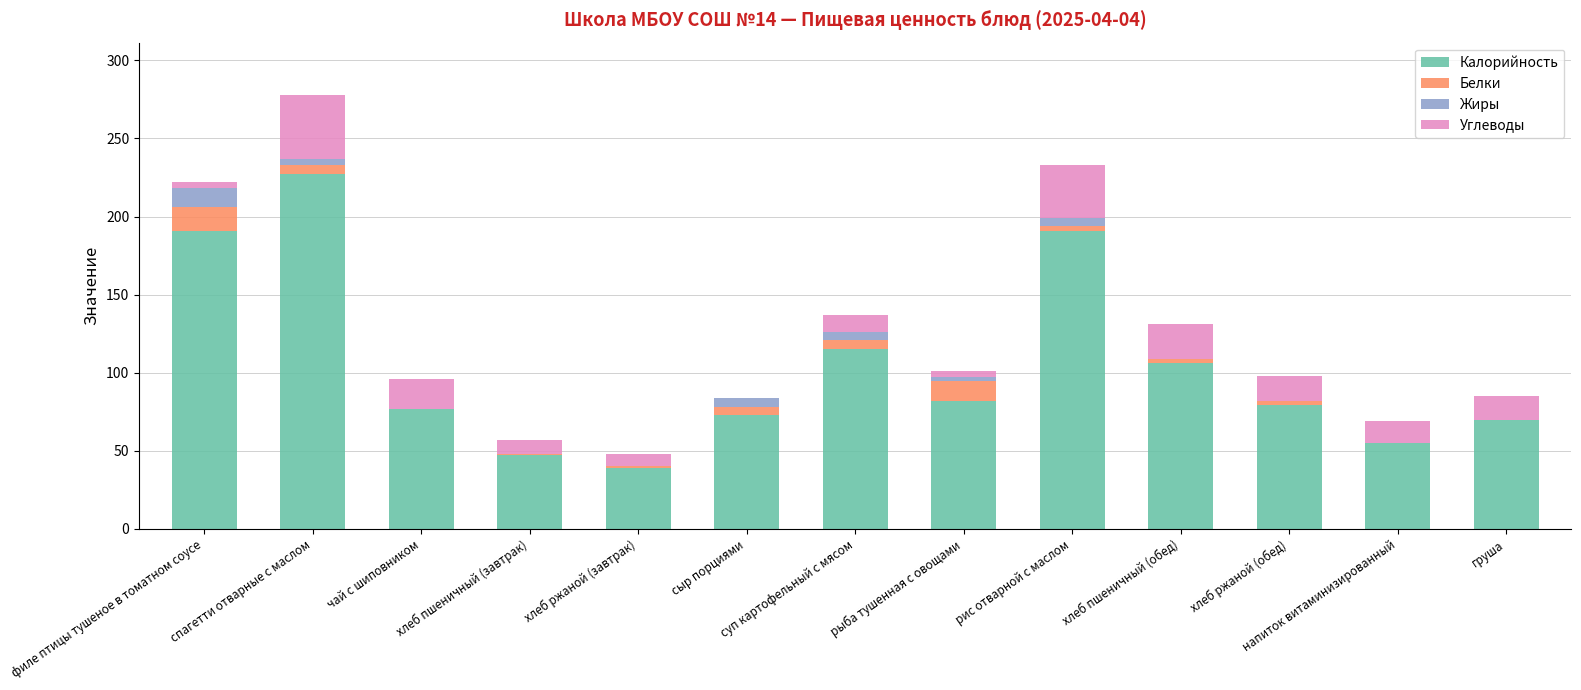

At which label does Калорийность reach its peak?

спагетти отварные с маслом